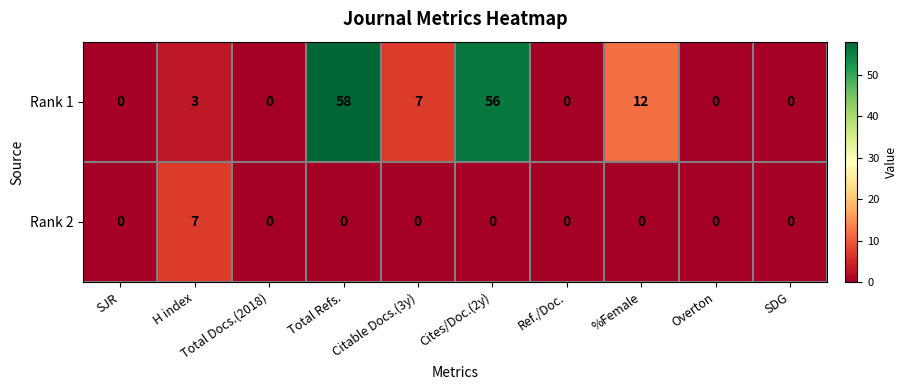

List the series in order of their overall mean, lowest first.

Rank 2, Rank 1